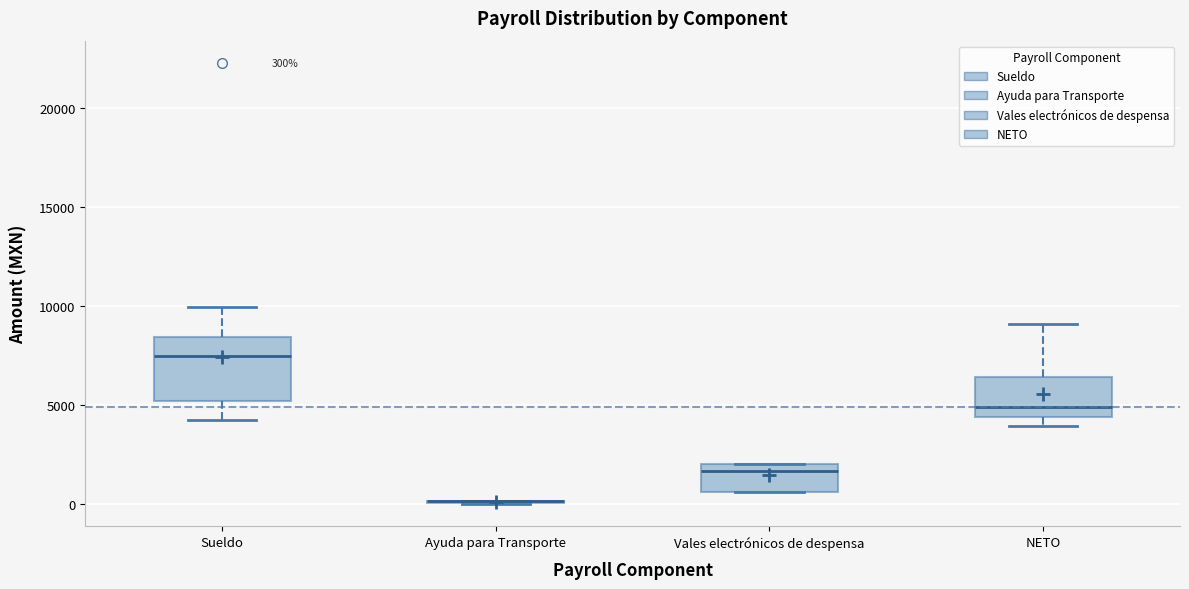

Comparing the boxes themselves (not the whiskers), which one is the tallest?

Sueldo